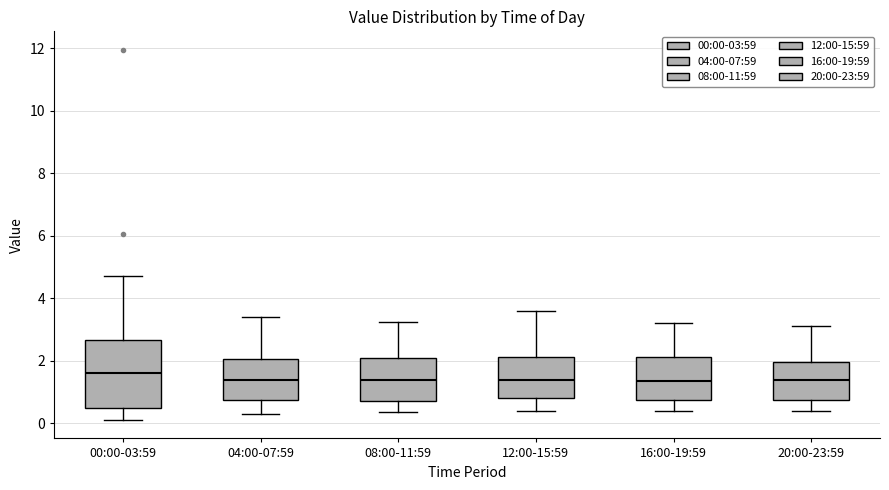

Reading left to right, transcribe this box plot: for each box, give where its median line is, the range the box spans, and where its two whiskers end, as read against the y-axis. The values are not printed on the chart, so give them approximately, as read against the axis.

00:00-03:59: median 1.6, box 0.4 to 2.6, whiskers 0.2 to 4.8
04:00-07:59: median 1.4, box 0.8 to 2.0, whiskers 0.4 to 3.4
08:00-11:59: median 1.4, box 0.8 to 2.0, whiskers 0.4 to 3.2
12:00-15:59: median 1.4, box 0.8 to 2.2, whiskers 0.4 to 3.6
16:00-19:59: median 1.4, box 0.8 to 2.2, whiskers 0.4 to 3.2
20:00-23:59: median 1.4, box 0.8 to 2.0, whiskers 0.4 to 3.2